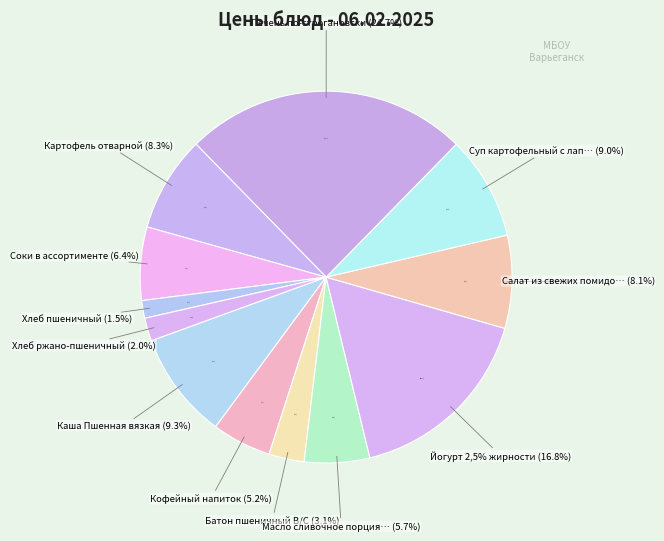

To the nearest percent, what portion does Салат из свежих помидор и огурцов represent?

8%